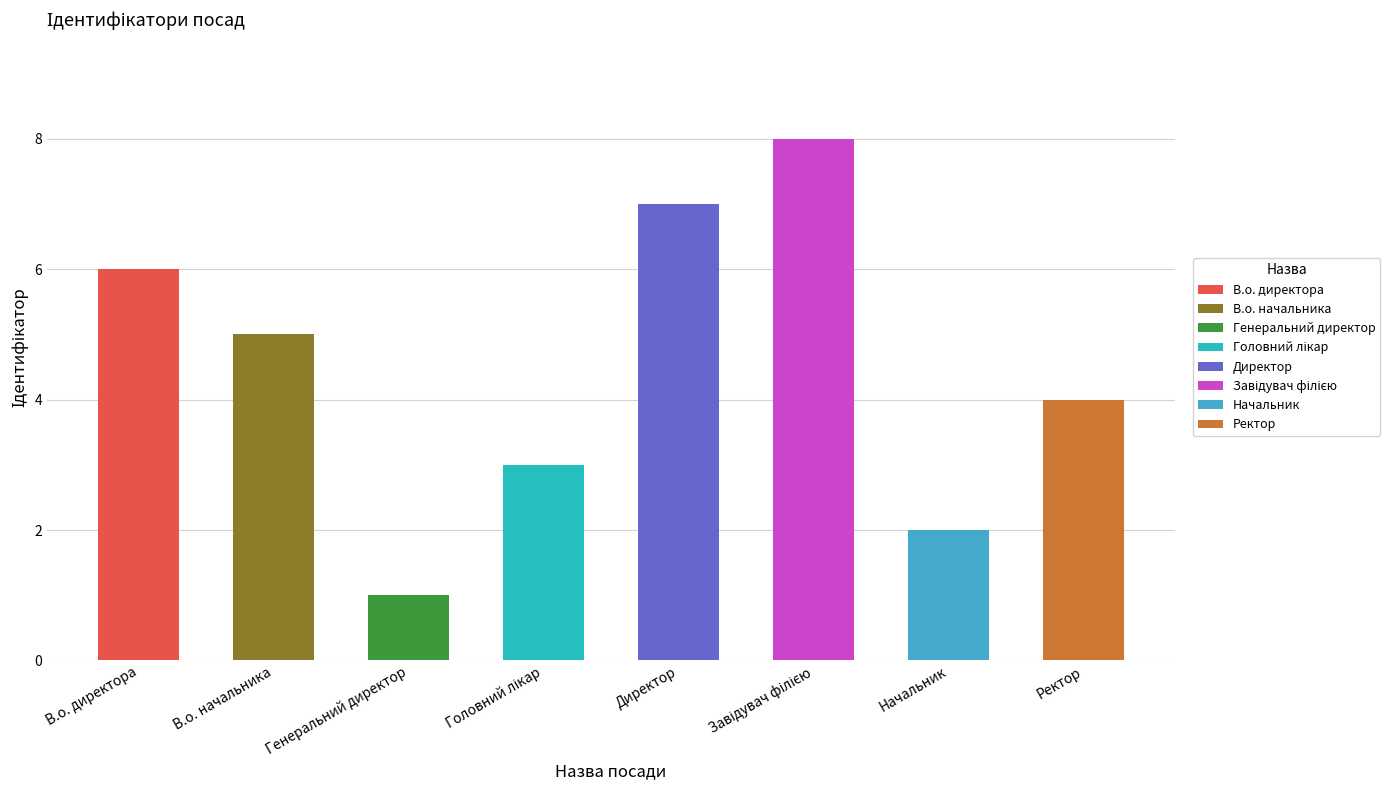

What is the difference between the second highest and minimum values?

6